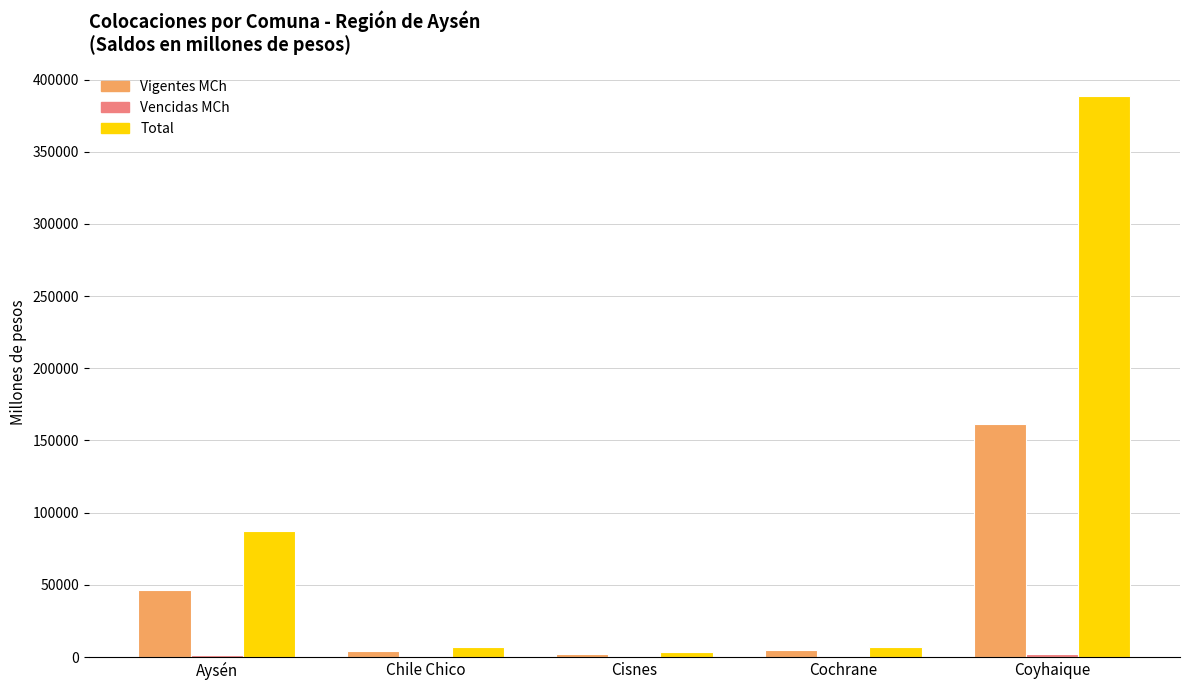

What is the maximum value shown in the chart?

388870.1